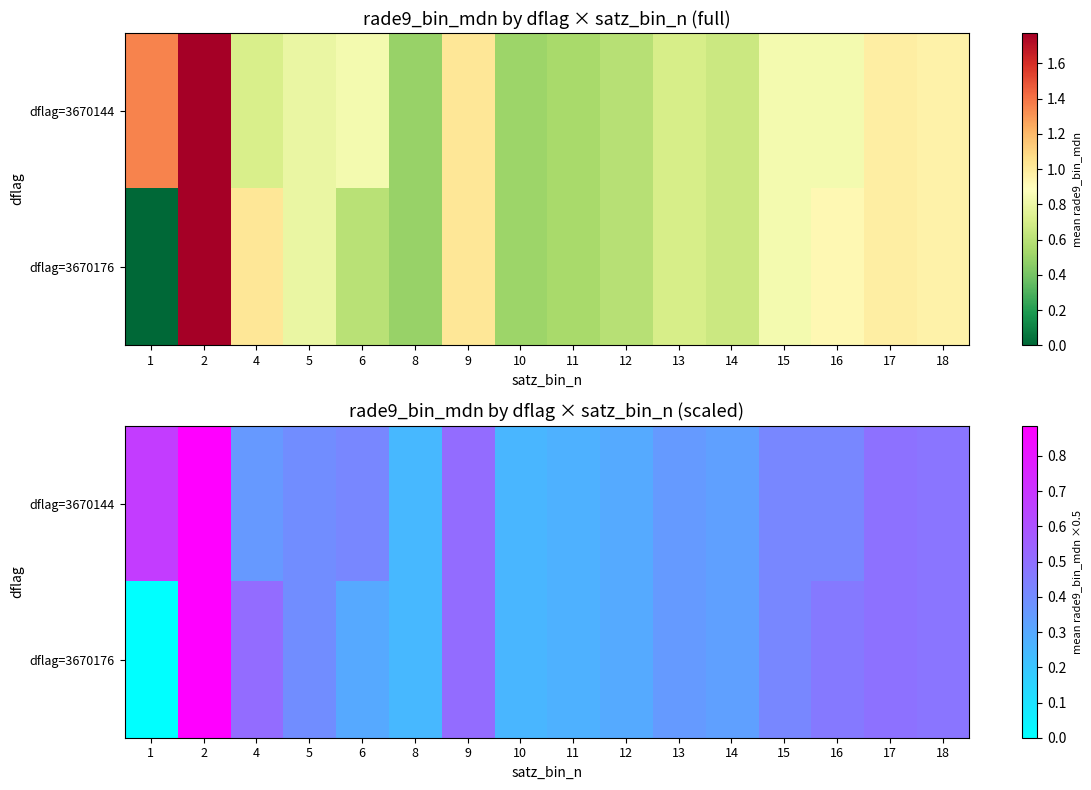

Between 2 and 8, which series saw the biggest shift?

dflag=3670144